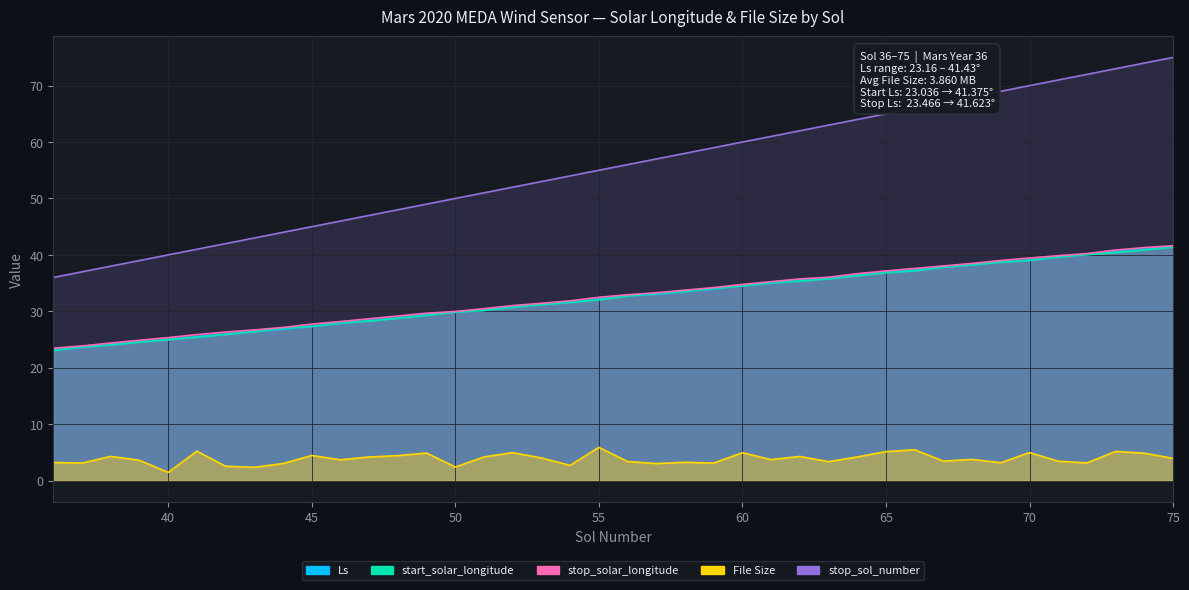

List the labels in order of File Size value, smallest first.

40, 43, 50, 42, 54, 57, 44, 37, 59, 72, 69, 36, 58, 63, 56, 71, 67, 39, 46, 61, 68, 75, 53, 47, 51, 64, 62, 38, 48, 45, 74, 49, 60, 52, 70, 65, 73, 41, 66, 55